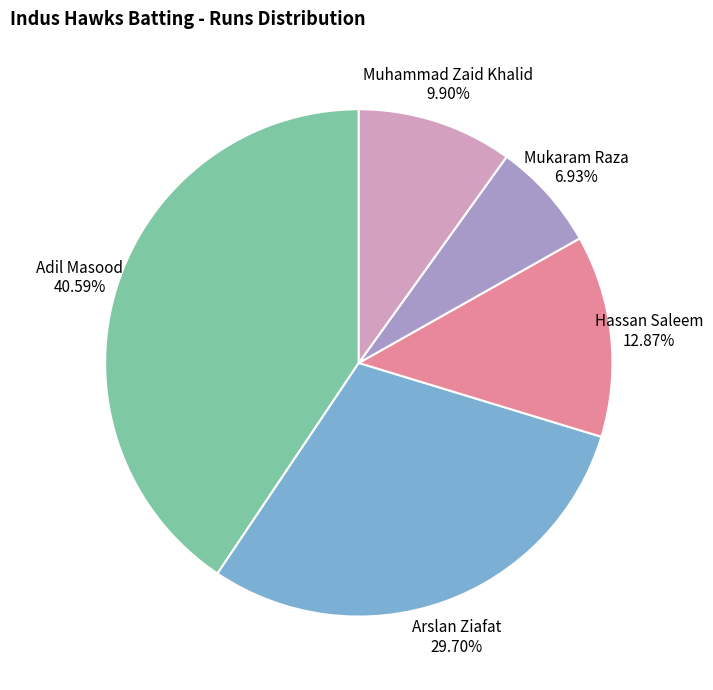

Which has a higher value, Mukaram Raza or Muhammad Zaid Khalid?

Muhammad Zaid Khalid